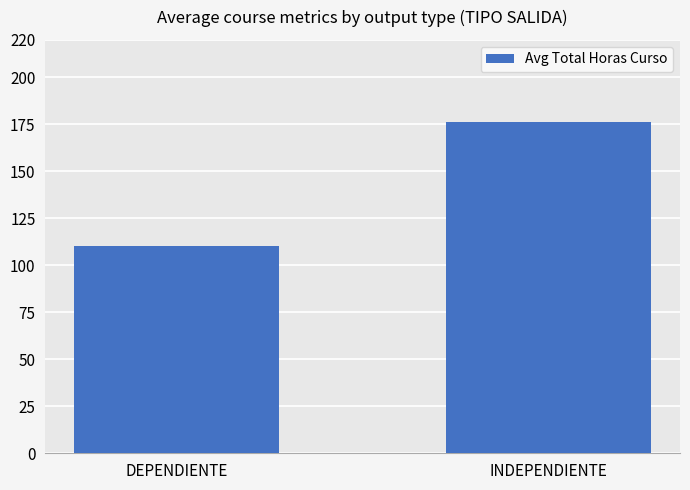

Rank the categories by value from lowest to highest.

DEPENDIENTE, INDEPENDIENTE